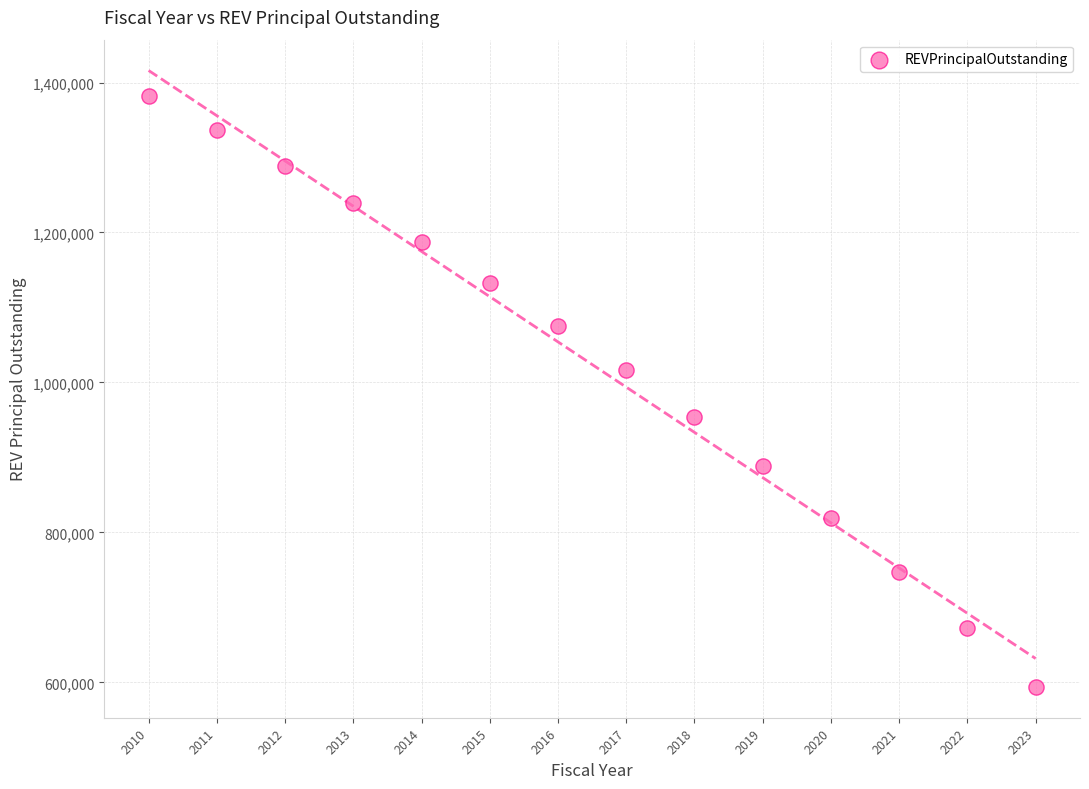

What is the range of X values (max minus min)?

13.0